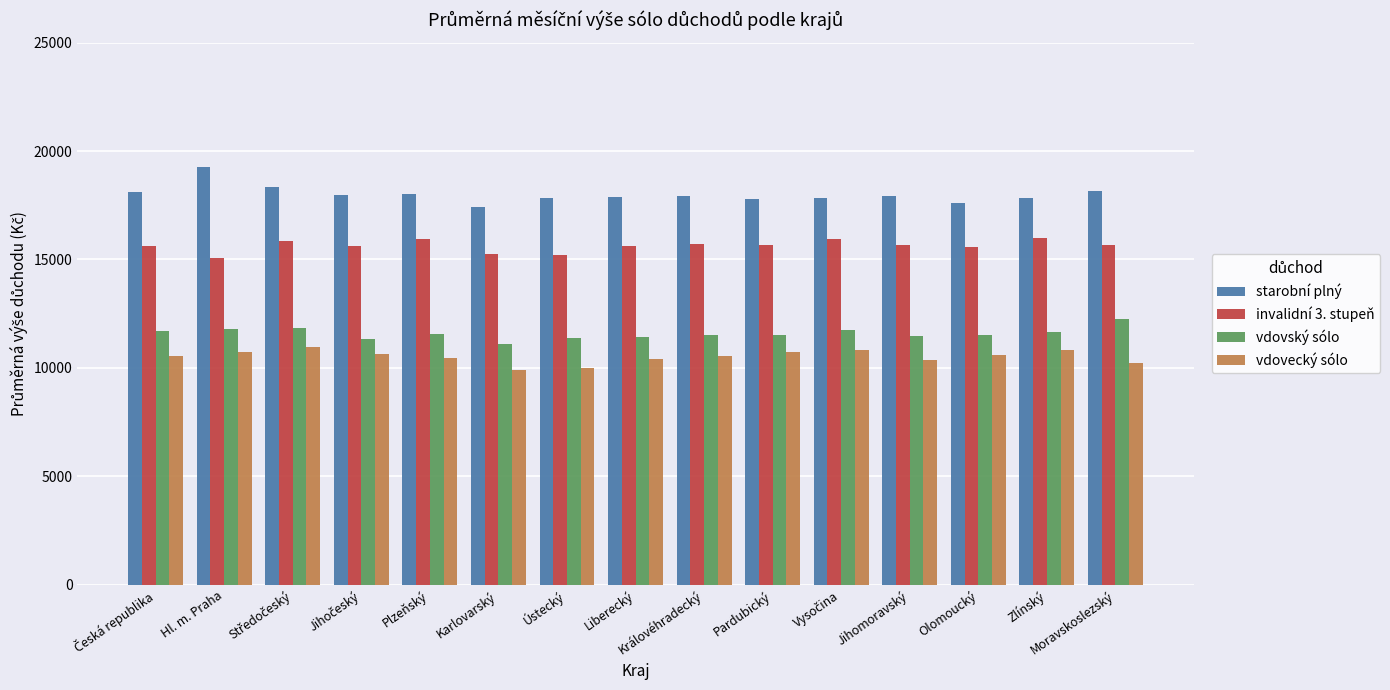

Which series has the largest range (max minus min)?

starobní plný